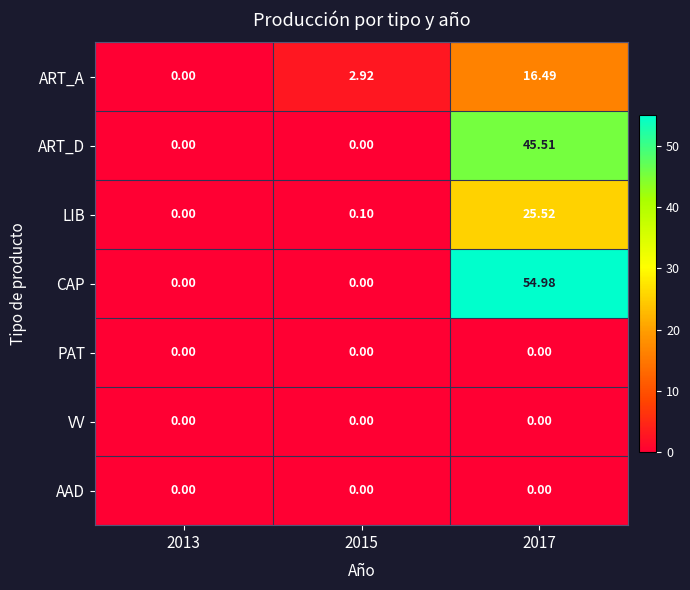

Which series has the largest total across all categories?

CAP